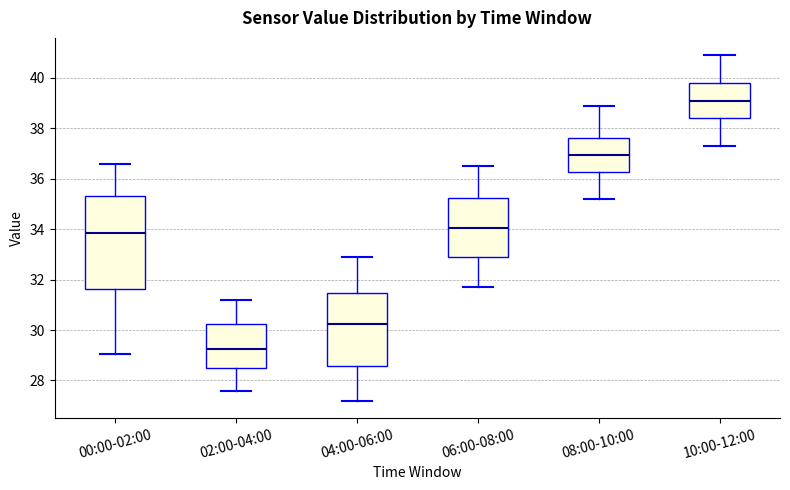

Where does the median line of the box for 00:00-02:00 sit on the y-axis? The values are not printed on the chart, so give them approximately, as read against the axis.

33.8